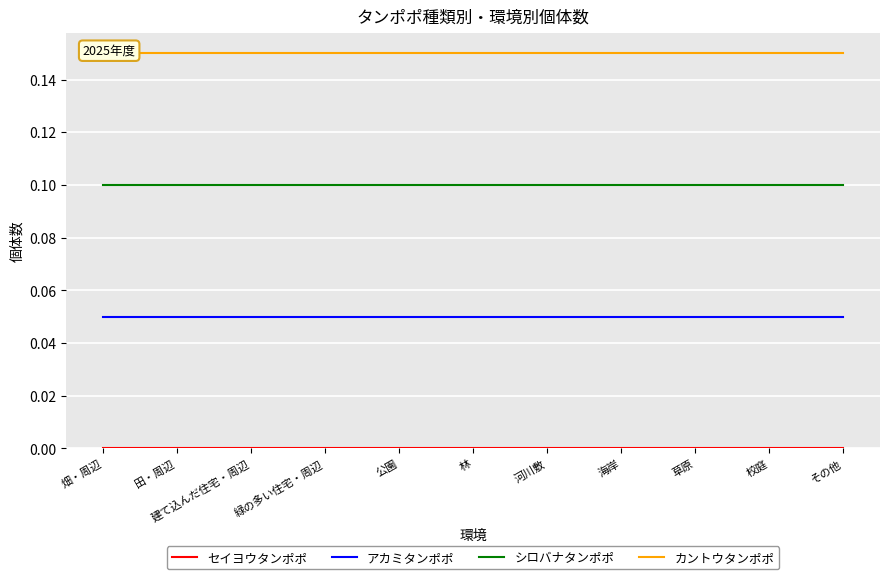

Reading left to right, list all the values displayed in this chart.

セイヨウタンポポ: 畑・周辺=0.0	田・周辺=0.0	建て込んだ住宅・周辺=0.0	緑の多い住宅・周辺=0.0	公園=0.0	林=0.0	河川敷=0.0	海岸=0.0	草原=0.0	校庭=0.0	その他=0.0
アカミタンポポ: 畑・周辺=0.1	田・周辺=0.1	建て込んだ住宅・周辺=0.1	緑の多い住宅・周辺=0.1	公園=0.1	林=0.1	河川敷=0.1	海岸=0.1	草原=0.1	校庭=0.1	その他=0.1
シロバナタンポポ: 畑・周辺=0.1	田・周辺=0.1	建て込んだ住宅・周辺=0.1	緑の多い住宅・周辺=0.1	公園=0.1	林=0.1	河川敷=0.1	海岸=0.1	草原=0.1	校庭=0.1	その他=0.1
カントウタンポポ: 畑・周辺=0.2	田・周辺=0.2	建て込んだ住宅・周辺=0.2	緑の多い住宅・周辺=0.2	公園=0.2	林=0.2	河川敷=0.2	海岸=0.2	草原=0.2	校庭=0.2	その他=0.2